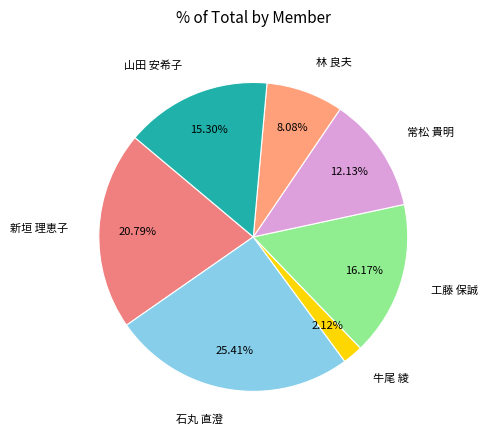

Does any single category account for the majority?

No